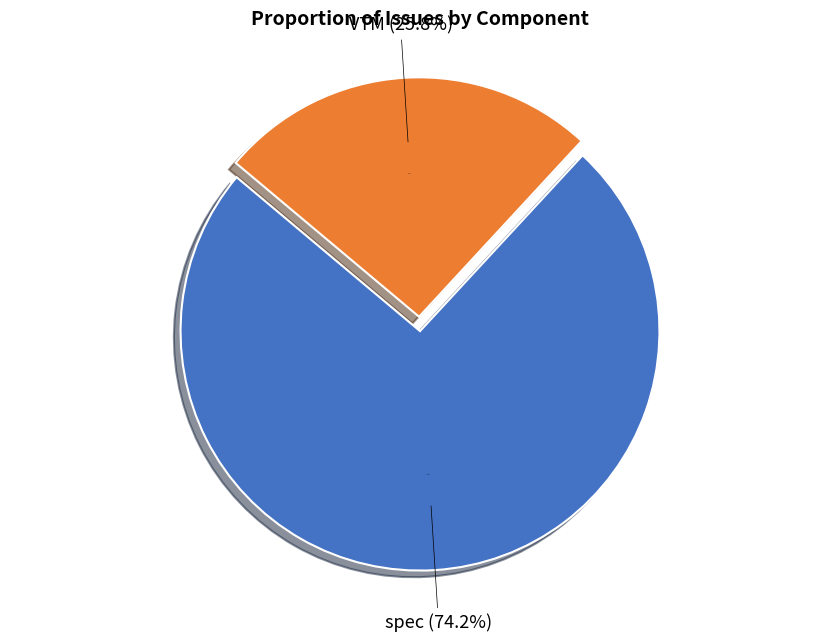

The defect/minor(923) slice represents 19% of the pie. True or false?

False